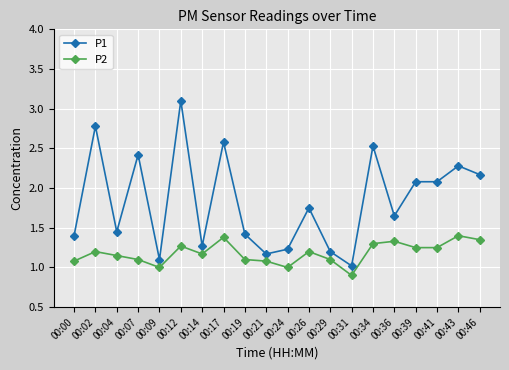

How many distinct data groups are displayed?

2